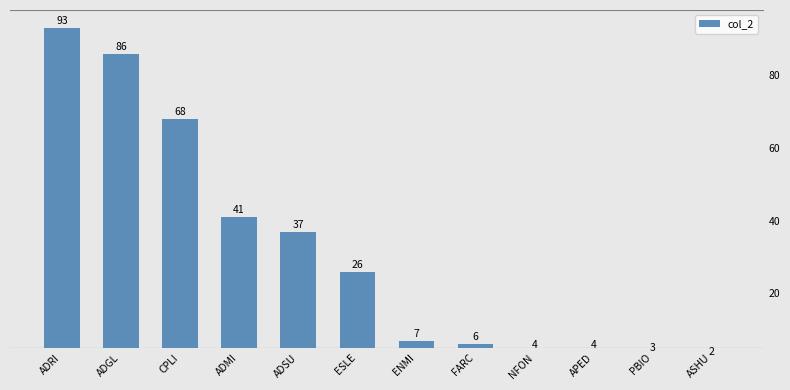

List the labels in order of value, smallest first.

ASHU, PBIO, NFON, APED, FARC, ENMI, ESLE, ADSU, ADMI, CPLI, ADGL, ADRI